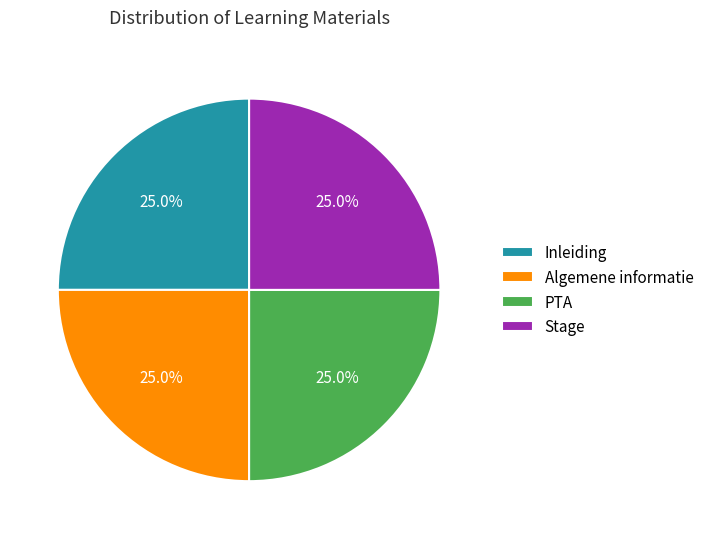

How much of the chart is everything except Stage?

75.0%